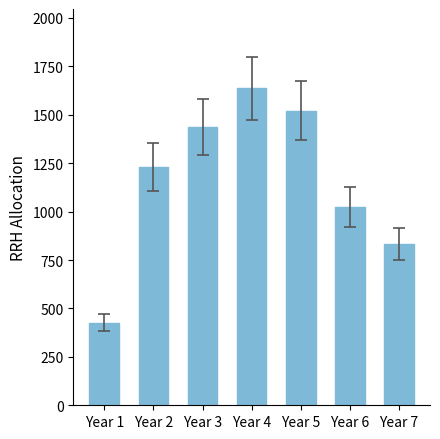

What is the ratio of the value at Year 6 to the value at Year 2?

0.8